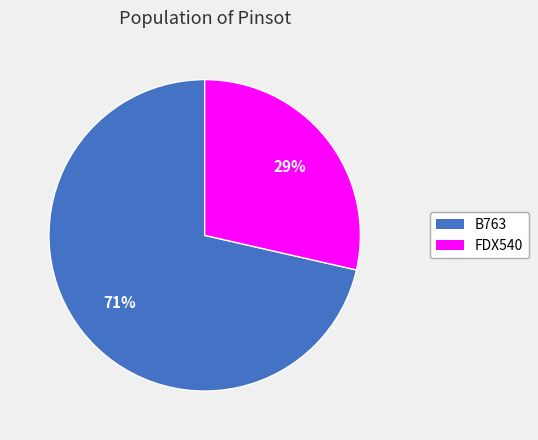

To the nearest percent, what is the combined percentage of FDX540 and B763?

100%